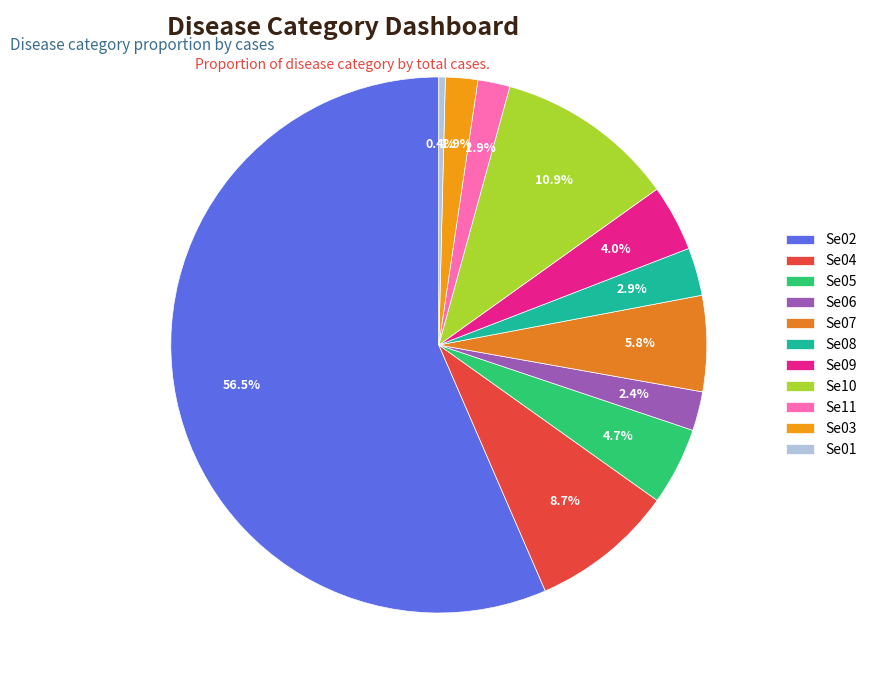

Approximately how many times larger is the value at Se08 compared to Se07?

0.5